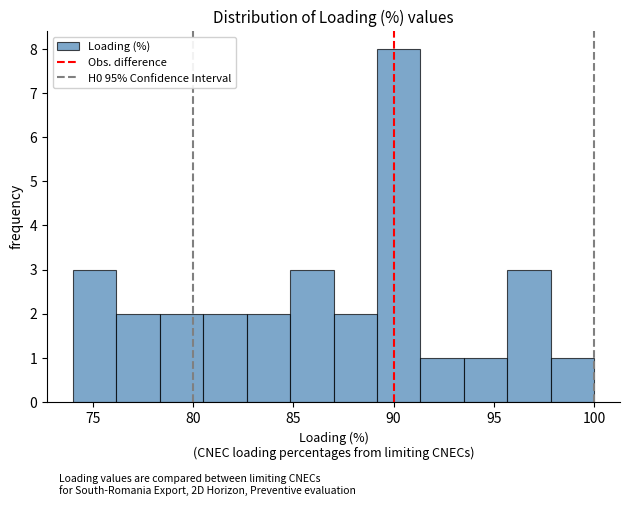

Reading left to right, transcribe this chart: for each bar, give the range it covers on the x-axis and its height. Neither the bar edges nor the heights are printed on the chart, so give them approximately, as read against the axes.

74.0 to 76.0: 3
76.0 to 78.5: 2
78.5 to 80.5: 2
80.5 to 82.5: 2
82.5 to 85.0: 2
85.0 to 87.0: 3
87.0 to 89.0: 2
89.0 to 91.5: 8
91.5 to 93.5: 1
93.5 to 95.5: 1
95.5 to 98.0: 3
98.0 to 100.0: 1